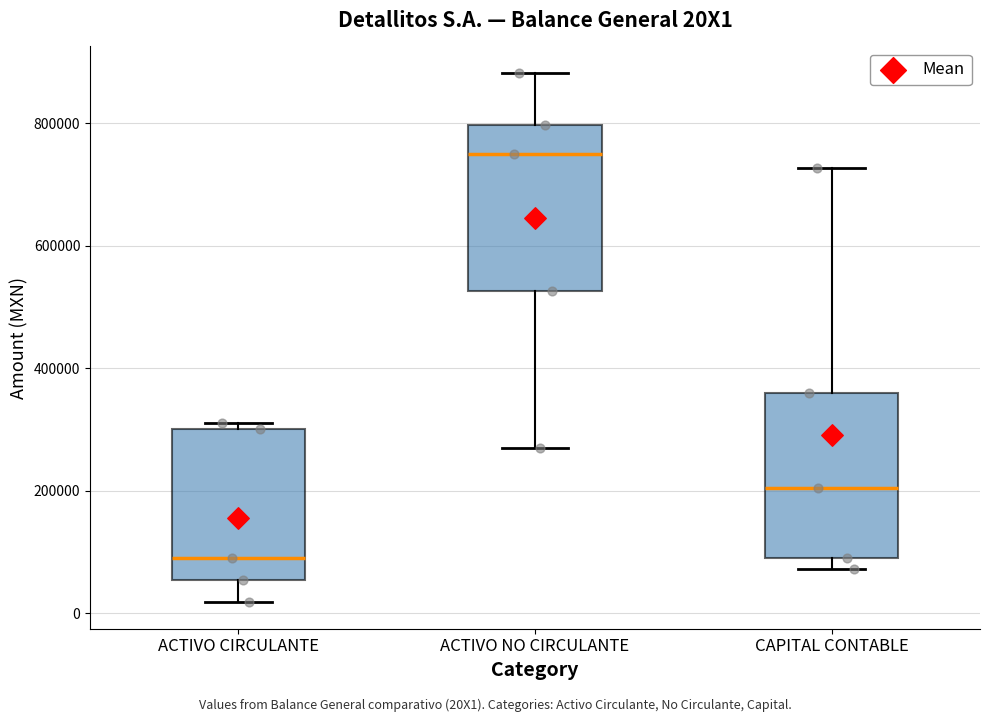

Reading left to right, read every box against the y-axis: the position of its median line, the range the box covers, and the ends of its whiskers. The values are not printed on the chart, so give them approximately, as read against the axis.

ACTIVO CIRCULANTE: median 100000, box 60000 to 300000, whiskers 20000 to 320000
ACTIVO NO CIRCULANTE: median 740000, box 520000 to 800000, whiskers 280000 to 880000
CAPITAL CONTABLE: median 200000, box 100000 to 360000, whiskers 80000 to 720000